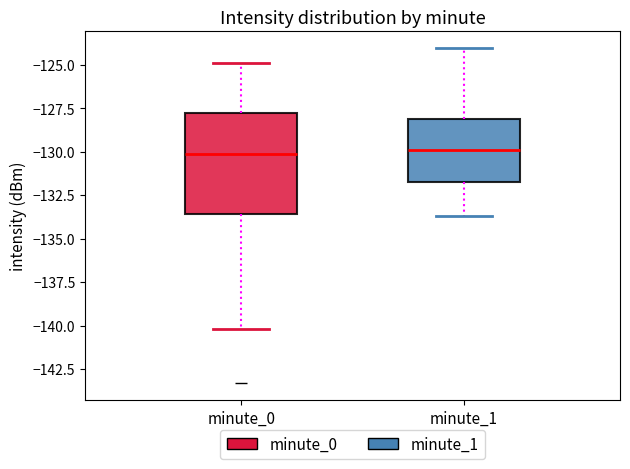

Reading left to right, transcribe this box plot: for each box, give where its median line is, the range the box spans, and where its two whiskers end, as read against the y-axis. The values are not printed on the chart, so give them approximately, as read against the axis.

minute_0: median -130.0, box -133.5 to -128.0, whiskers -140.0 to -125.0
minute_1: median -130.0, box -131.5 to -128.0, whiskers -133.5 to -124.0